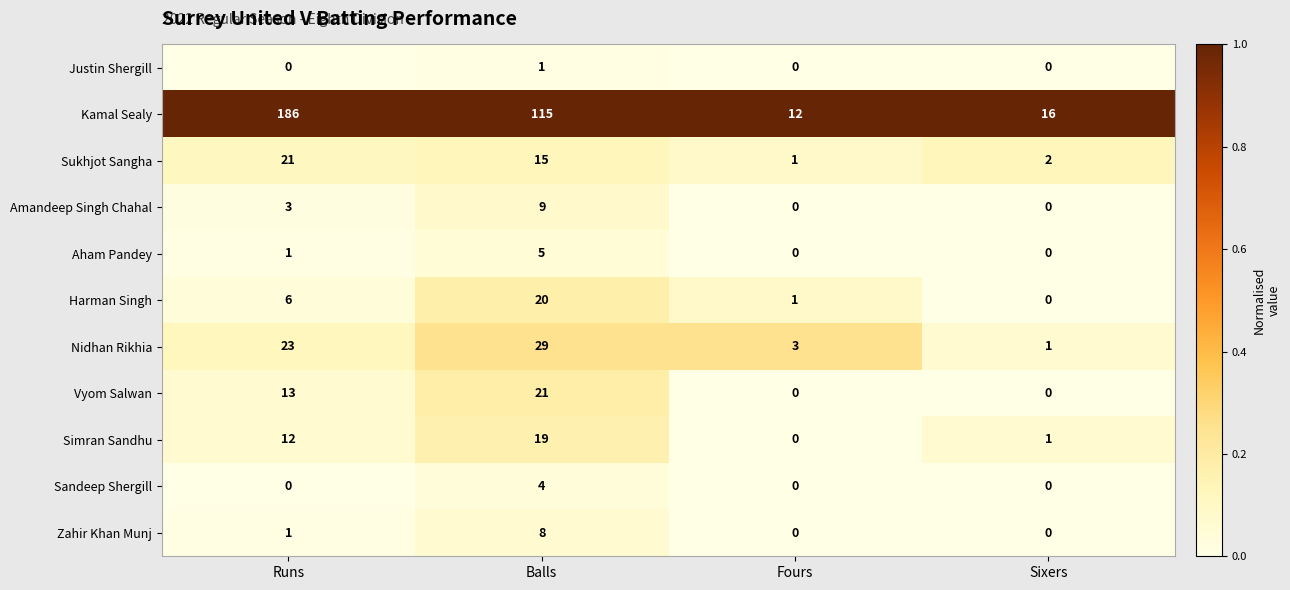

True or false: Aham Pandey has a value of 0 at Sixers.

True